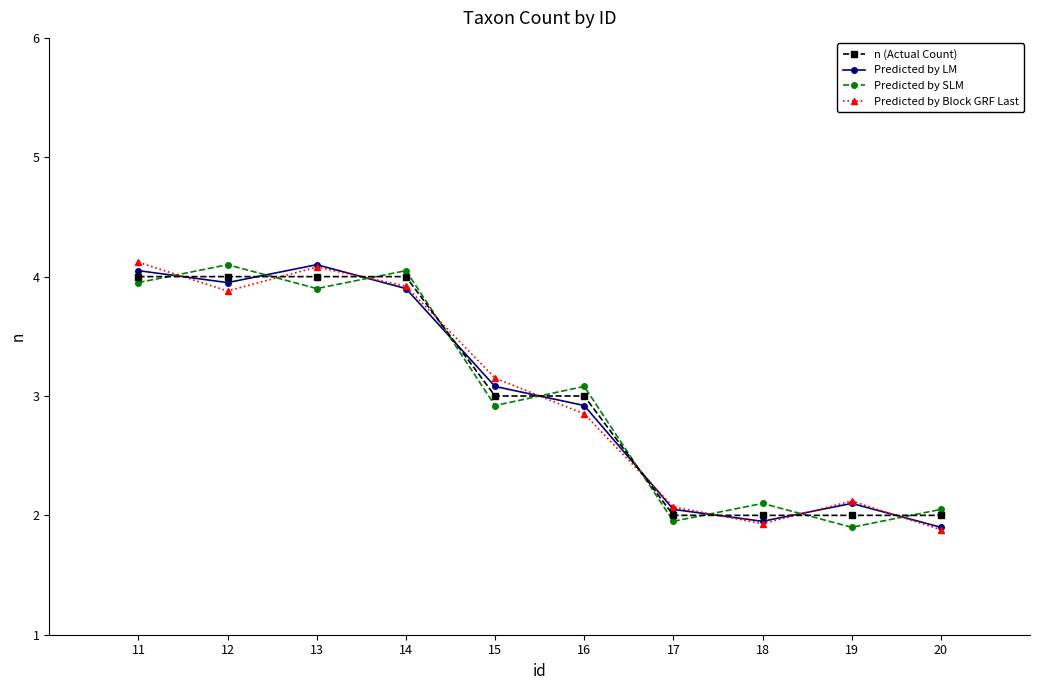

What is the difference between the highest and lowest values at 20?

0.2